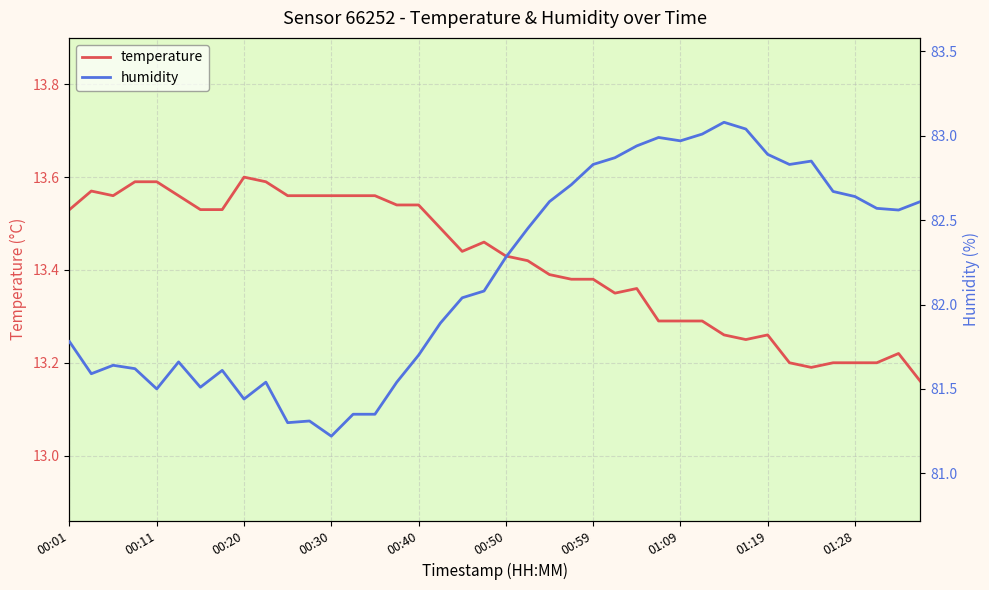

Reading left to right, transcribe all the data shown in this chart.

temperature: 13.5	13.6	13.6	13.6	13.6	13.6	13.5	13.5	13.6	13.6	13.6	13.6	13.6	13.6	13.6	13.5	13.5	13.5	13.4	13.5	13.4	13.4	13.4	13.4	13.4	13.3	13.4	13.3	13.3	13.3	13.3	13.2	13.3	13.2	13.2	13.2	13.2	13.2	13.2	13.2
humidity: 81.8	81.6	81.6	81.6	81.5	81.7	81.5	81.6	81.4	81.5	81.3	81.3	81.2	81.3	81.3	81.5	81.7	81.9	82.0	82.1	82.3	82.5	82.6	82.7	82.8	82.9	82.9	83.0	83.0	83.0	83.1	83.0	82.9	82.8	82.8	82.7	82.6	82.6	82.6	82.6